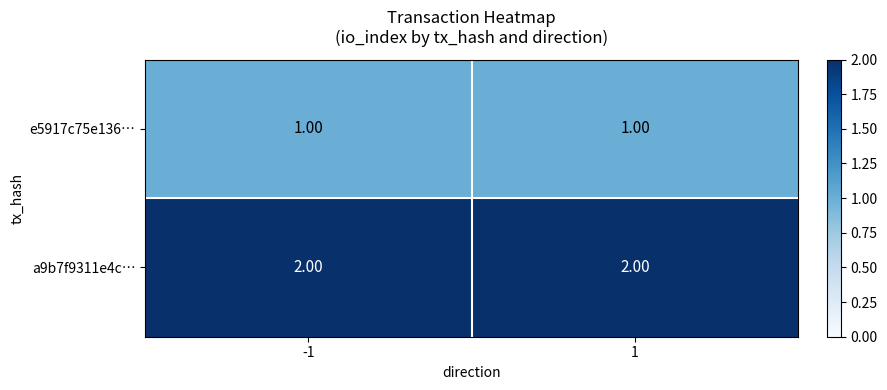

Which series has the largest total across all categories?

a9b7f9311e4c…